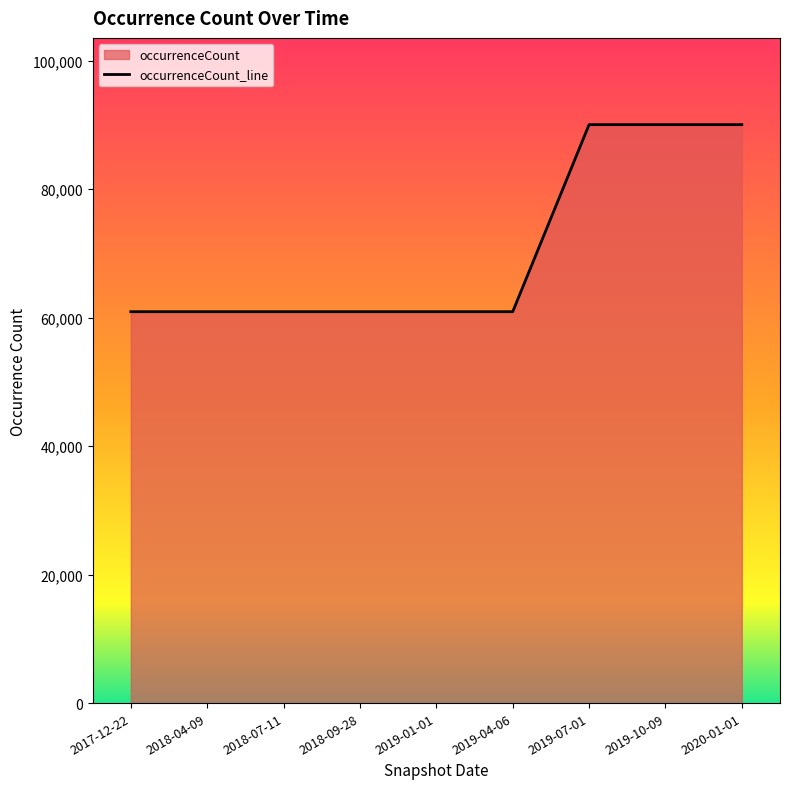

Approximately how many times larger is the value at 2019-04-06 compared to 2019-07-01?

0.7